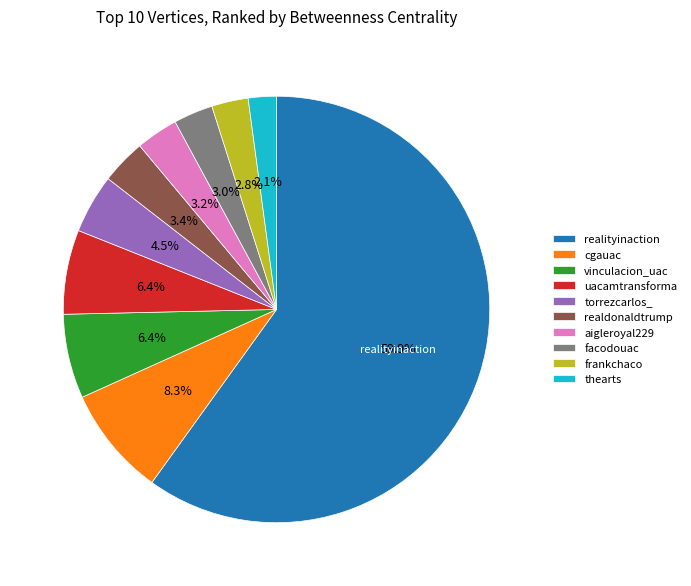

What percentage do torrezcarlos_ and vinculacion_uac together represent?

10.9%